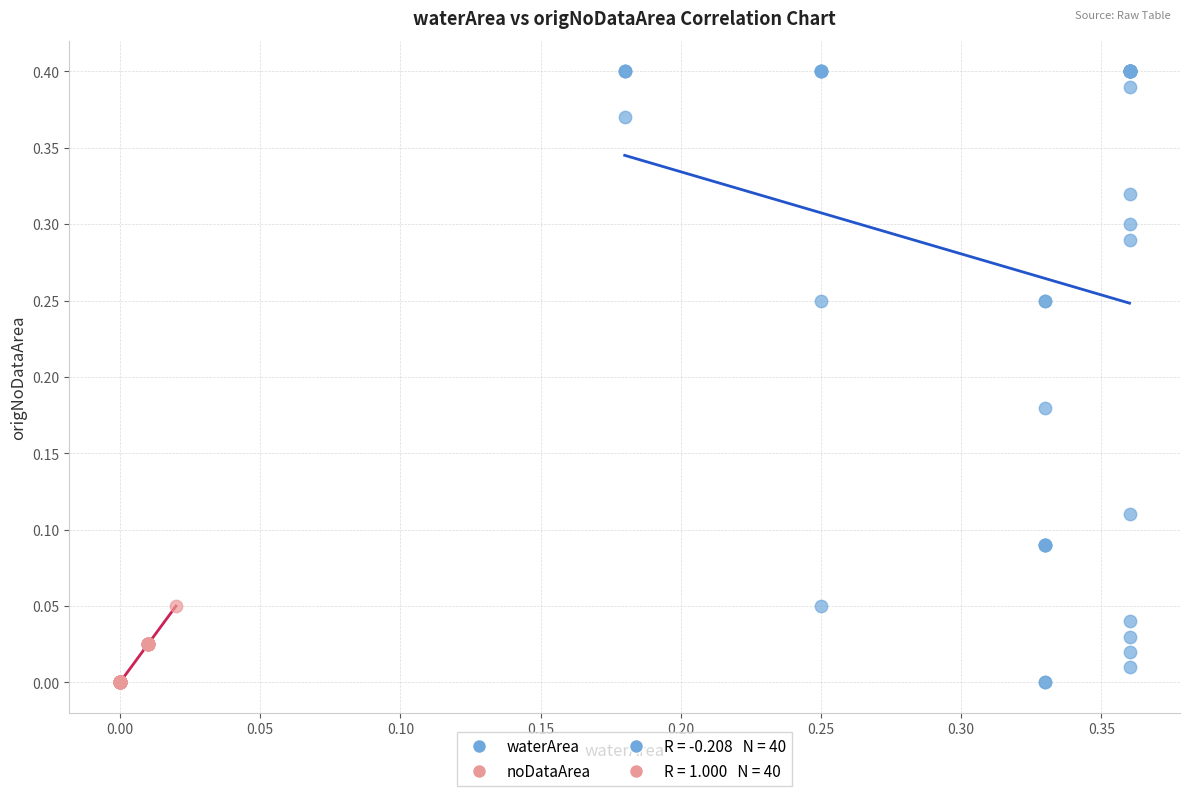

Which series has the largest Y range (max minus min)?

waterArea